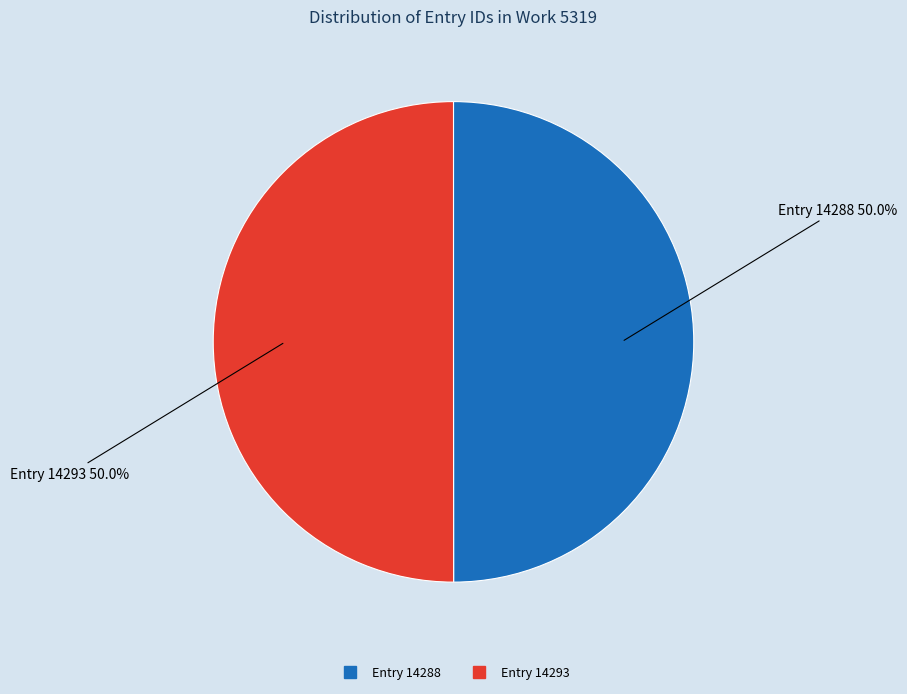

To the nearest percent, what portion does Entry 14288 represent?

50%